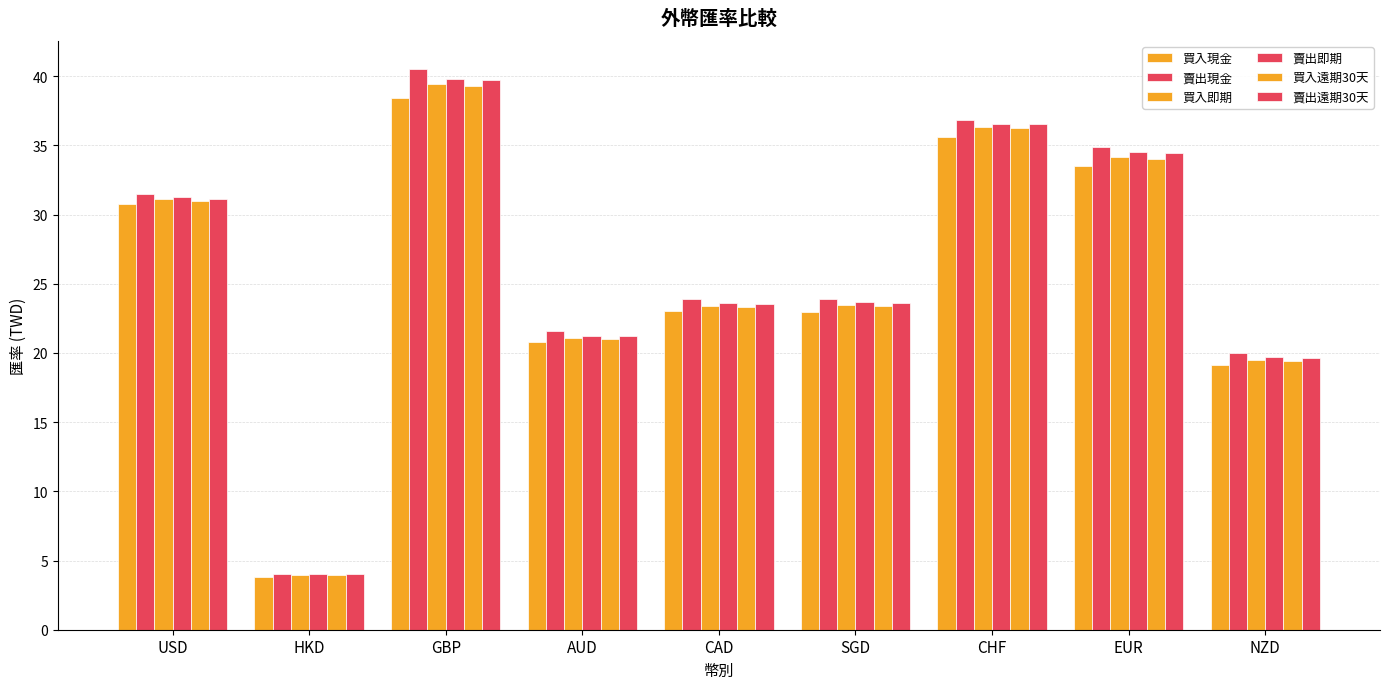

Reading right to left, what are all the values shown in this chart?

買入現金: 19.1	33.5	35.6	23.0	23.0	20.8	38.4	3.8	30.8
賣出現金: 20.0	34.9	36.8	23.9	23.9	21.6	40.5	4.0	31.5
買入即期: 19.5	34.1	36.3	23.5	23.4	21.1	39.4	4.0	31.1
賣出即期: 19.7	34.5	36.5	23.6	23.6	21.3	39.8	4.0	31.2
買入遠期30天: 19.4	34.0	36.3	23.4	23.3	21.0	39.3	3.9	31.0
賣出遠期30天: 19.7	34.5	36.6	23.6	23.5	21.2	39.7	4.0	31.1